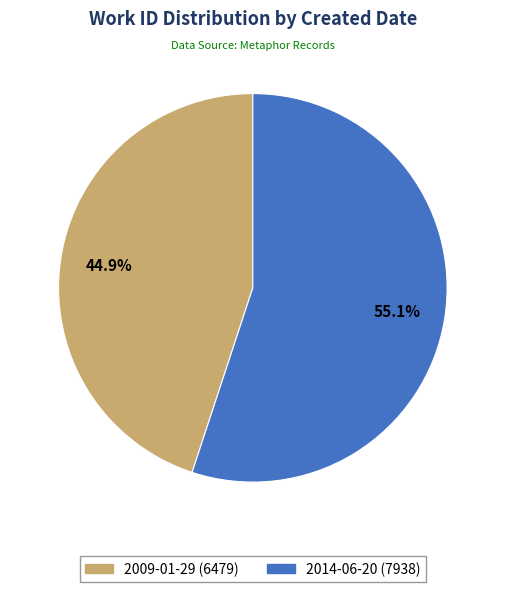

Count the number of slices in the pie.

2